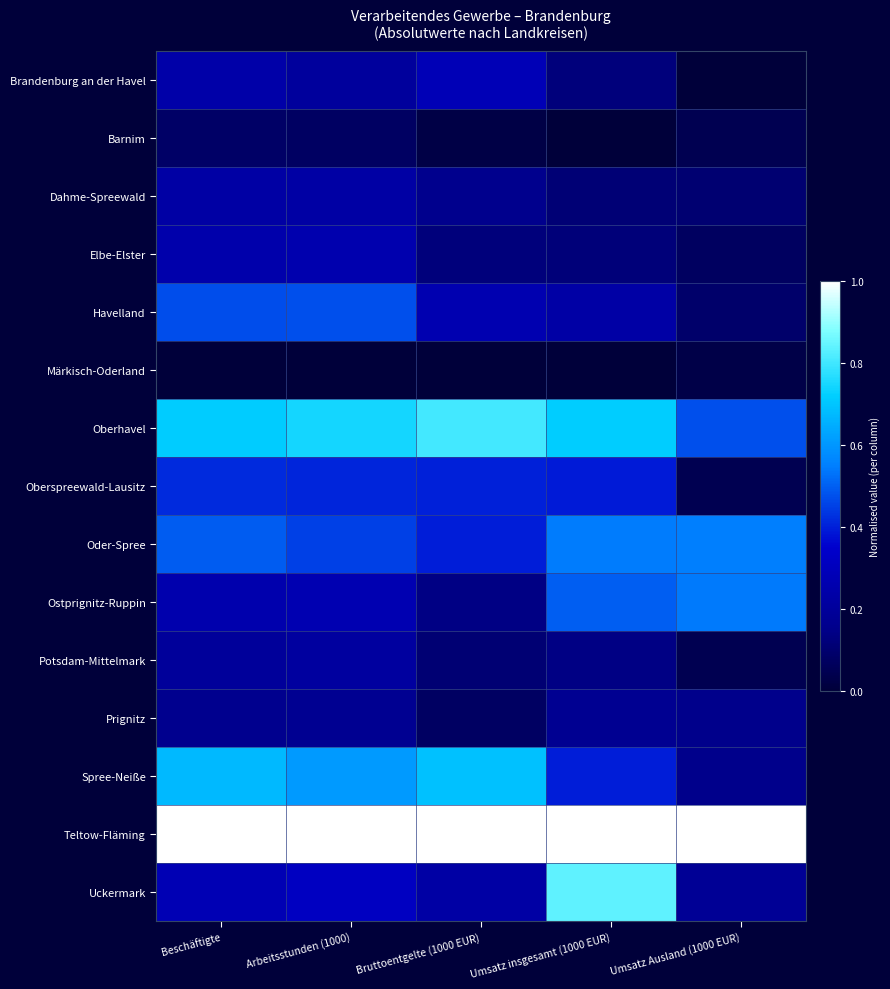

Which series has the largest total across all categories?

Teltow-Fläming